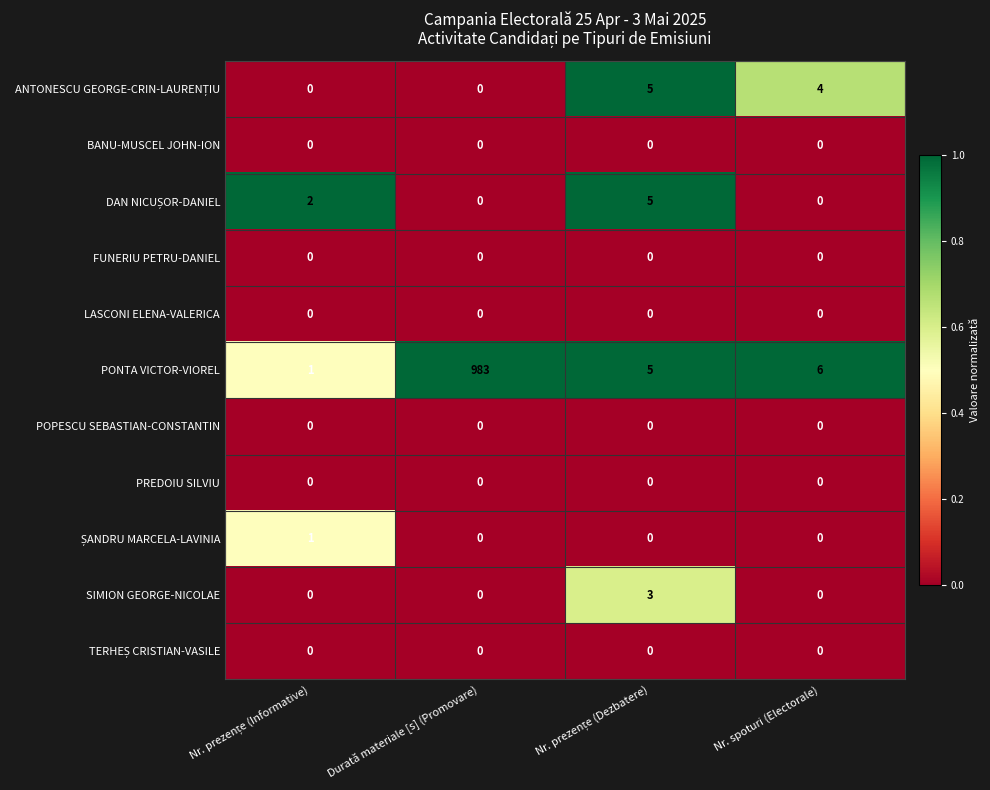

Which series has the largest total across all categories?

PONTA VICTOR-VIOREL